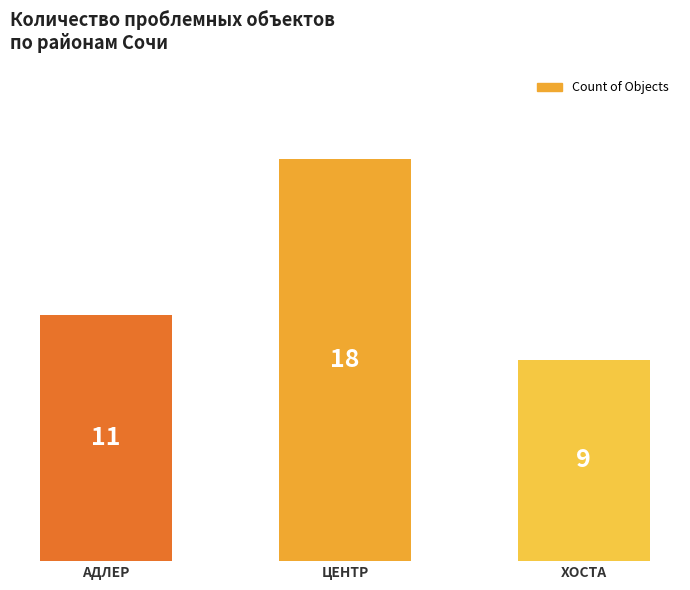

The chart shows a value of 11 at АДЛЕР. True or false?

True